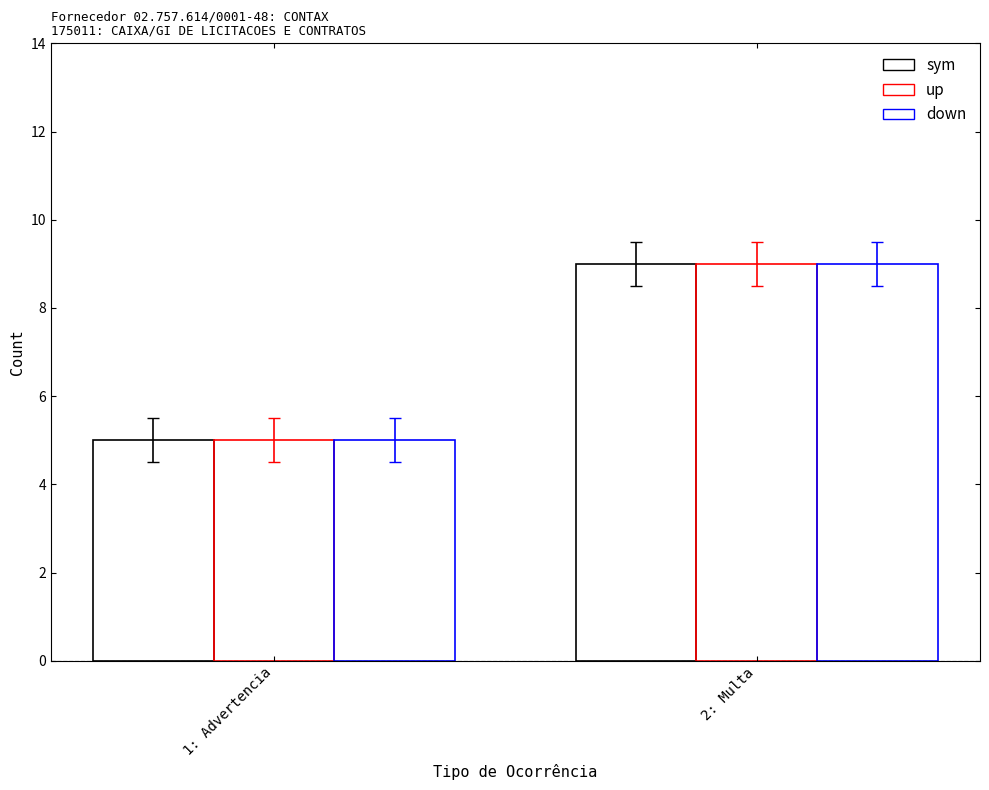

How many bars are there in each group?

3